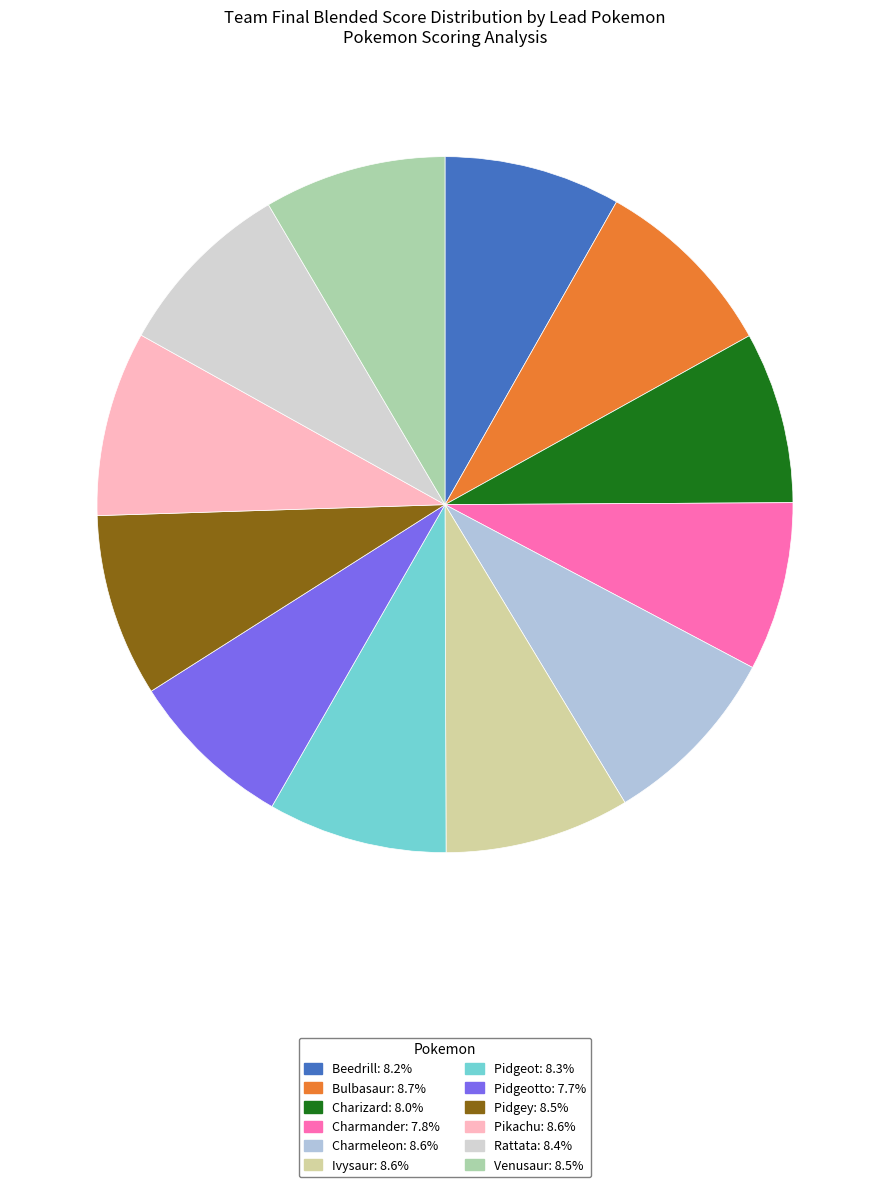

Does any single category account for the majority?

No